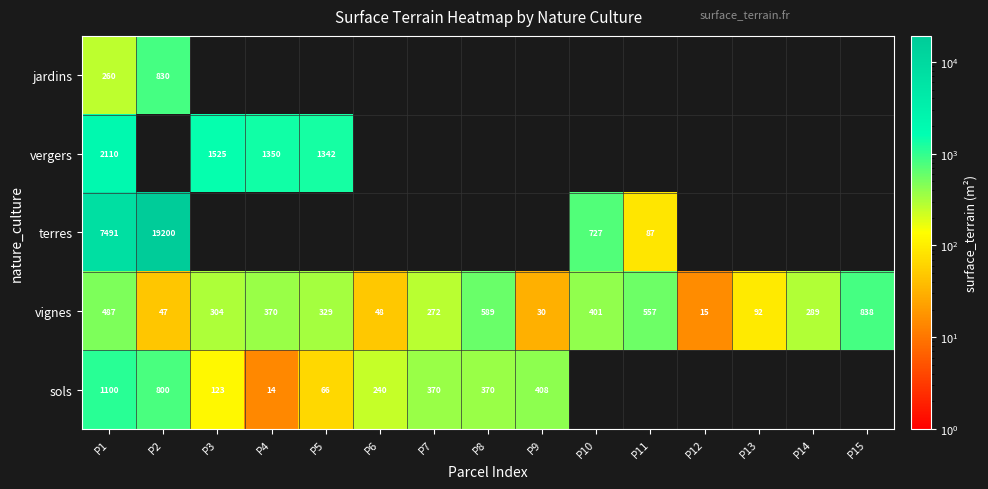

The value of vignes at P11 is 778. True or false?

False